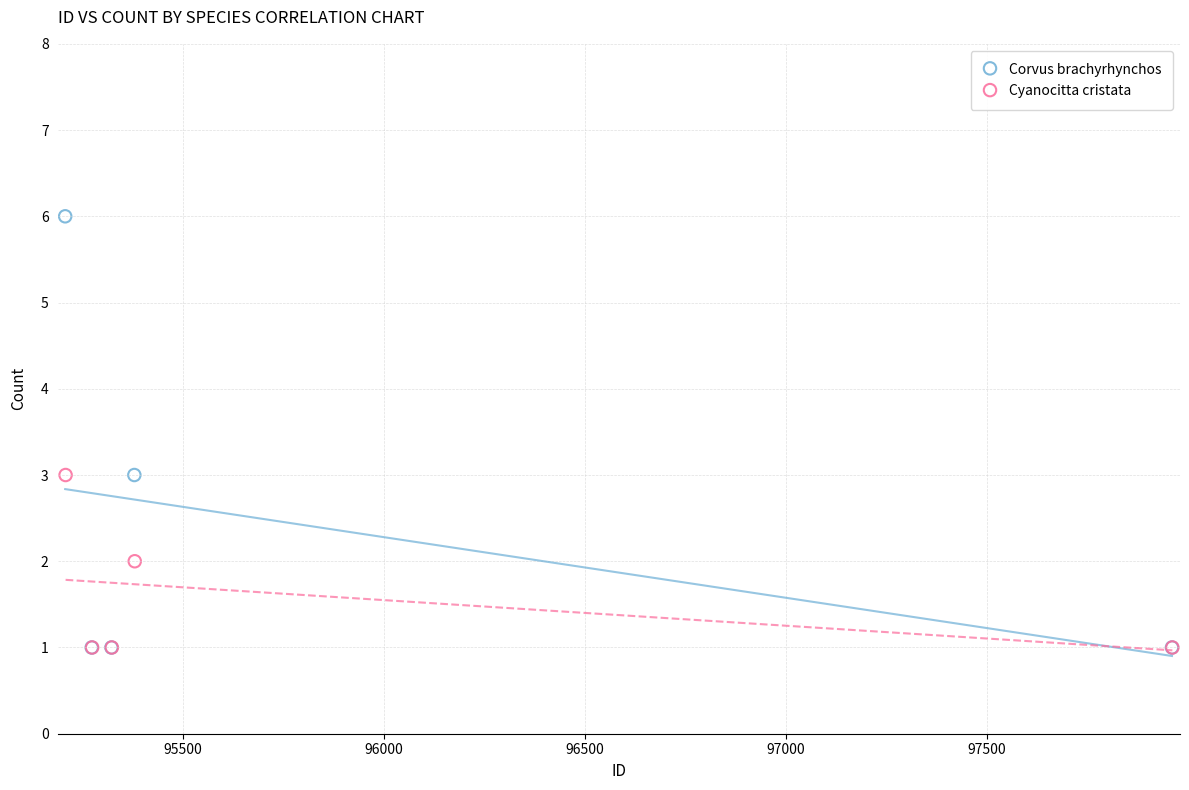

Which series reaches the maximum Y coordinate?

Corvus brachyrhynchos